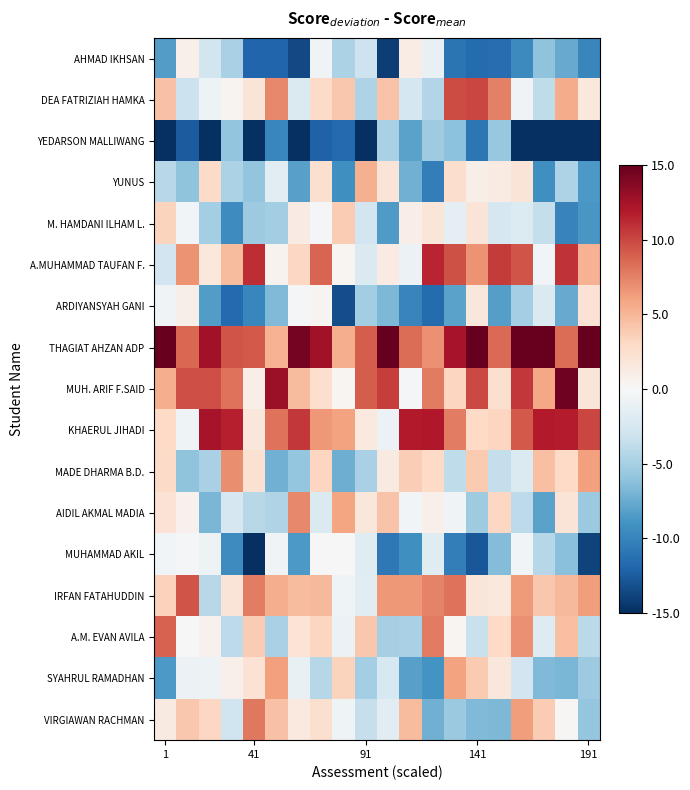

Rank the series by their maximum value, from lowest to highest.

YEDARSON MALLIWANG, MUHAMMAD AKIL, AHMAD IKHSAN, ARDIYANSYAH GANI, M. HAMDANI ILHAM L., YUNUS, SYAHRUL RAMADHAN, MADE DHARMA B.D., AIDIL AKMAL MADIA, VIRGIAWAN RACHMAN, A.M. EVAN AVILA, IRFAN FATAHUDDIN, DEA FATRIZIAH HAMKA, A.MUHAMMAD TAUFAN F., KHAERUL JIHADI, MUH. ARIF F.SAID, THAGIAT AHZAN ADP